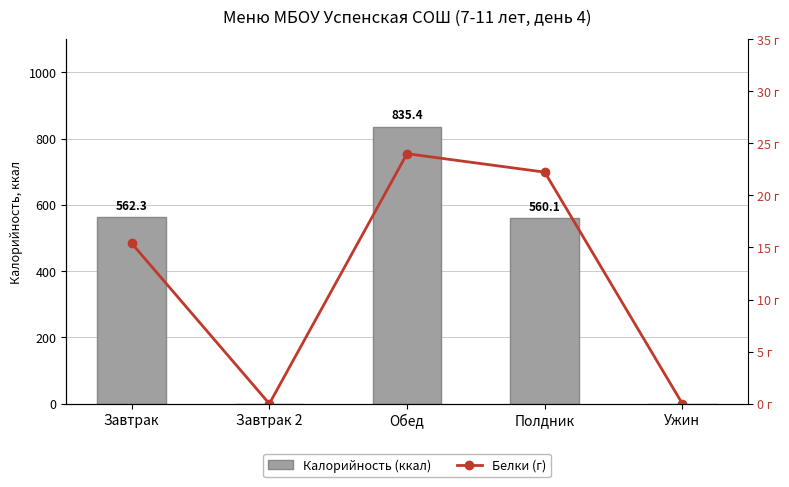

What is the label of the 1st bar from the right?

Ужин